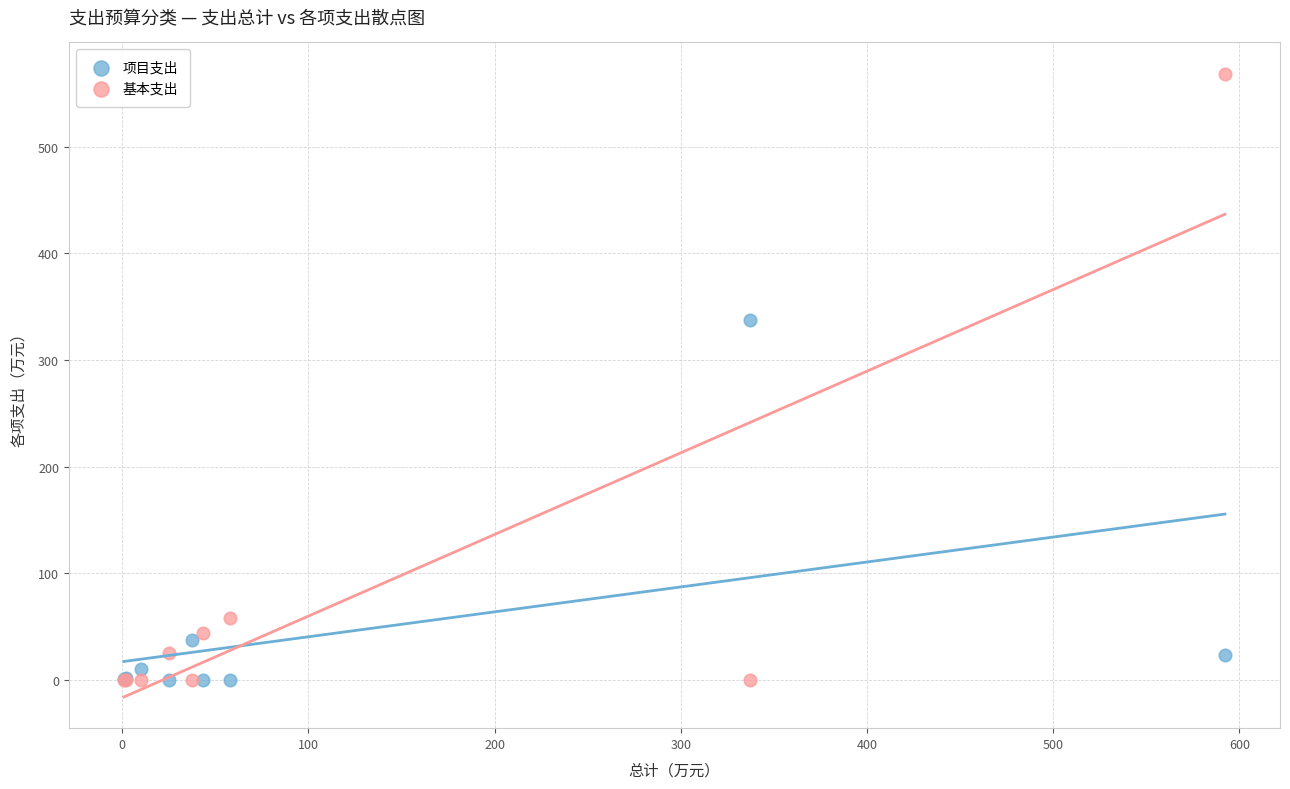

In the 项目支出 series, what Y value is closest to 168?

37.4